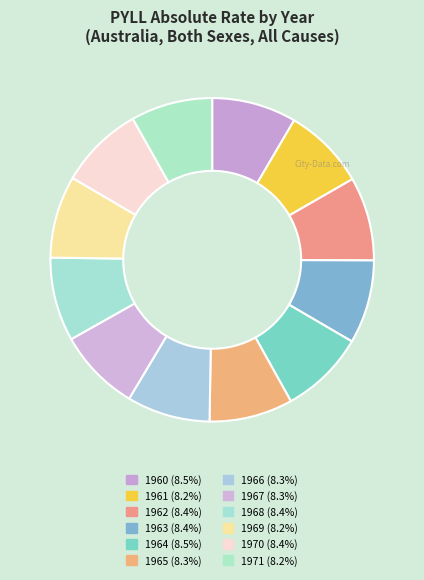

Does any single category account for the majority?

No